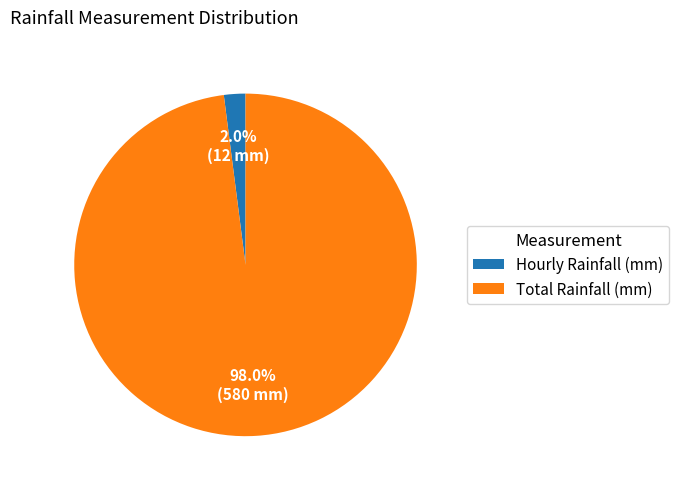

Between Hourly Rainfall (mm) and Total Rainfall (mm), which is larger?

Total Rainfall (mm)